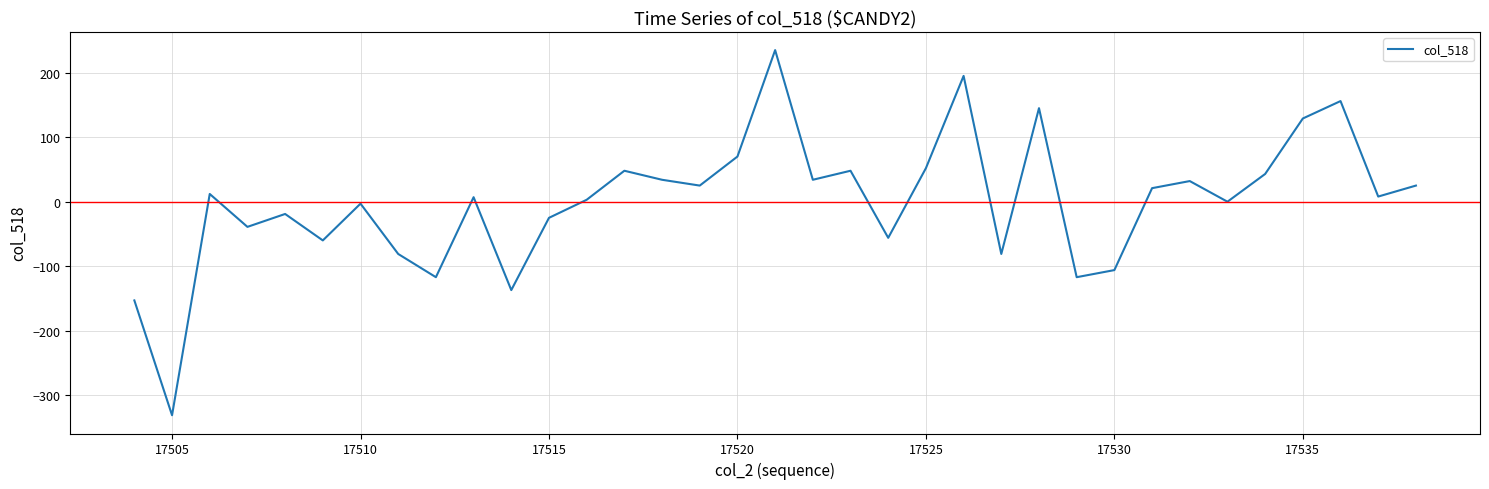

What is the greatest value displayed?

235.1